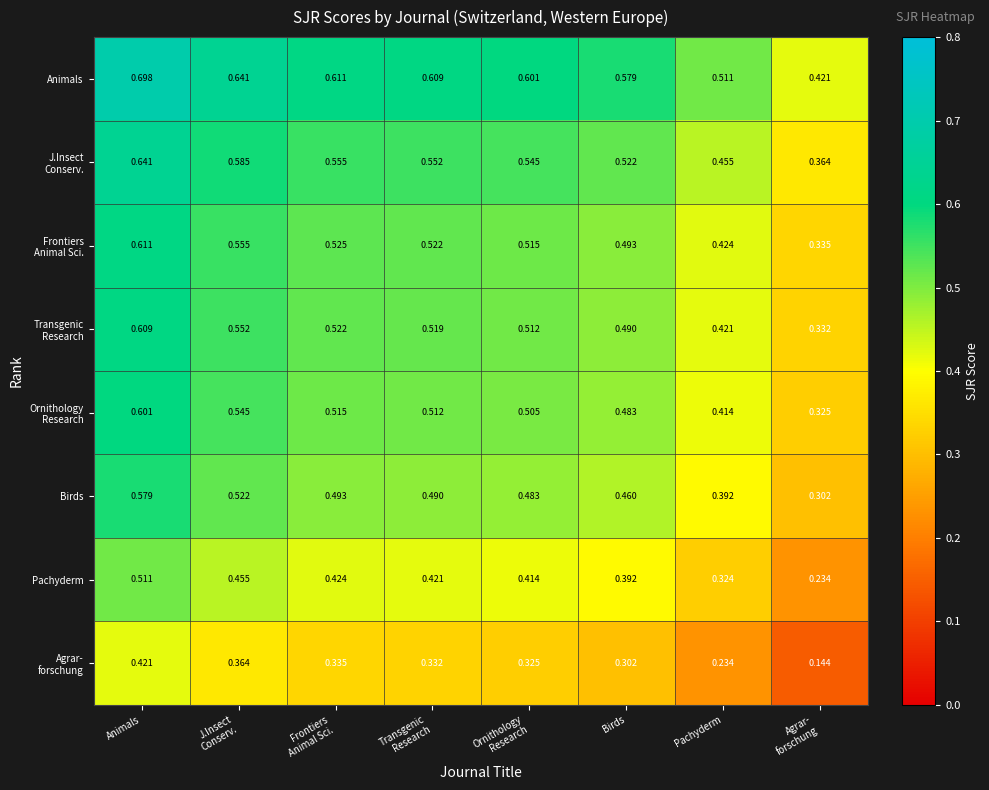

Which category has the highest value across all series?

Animals